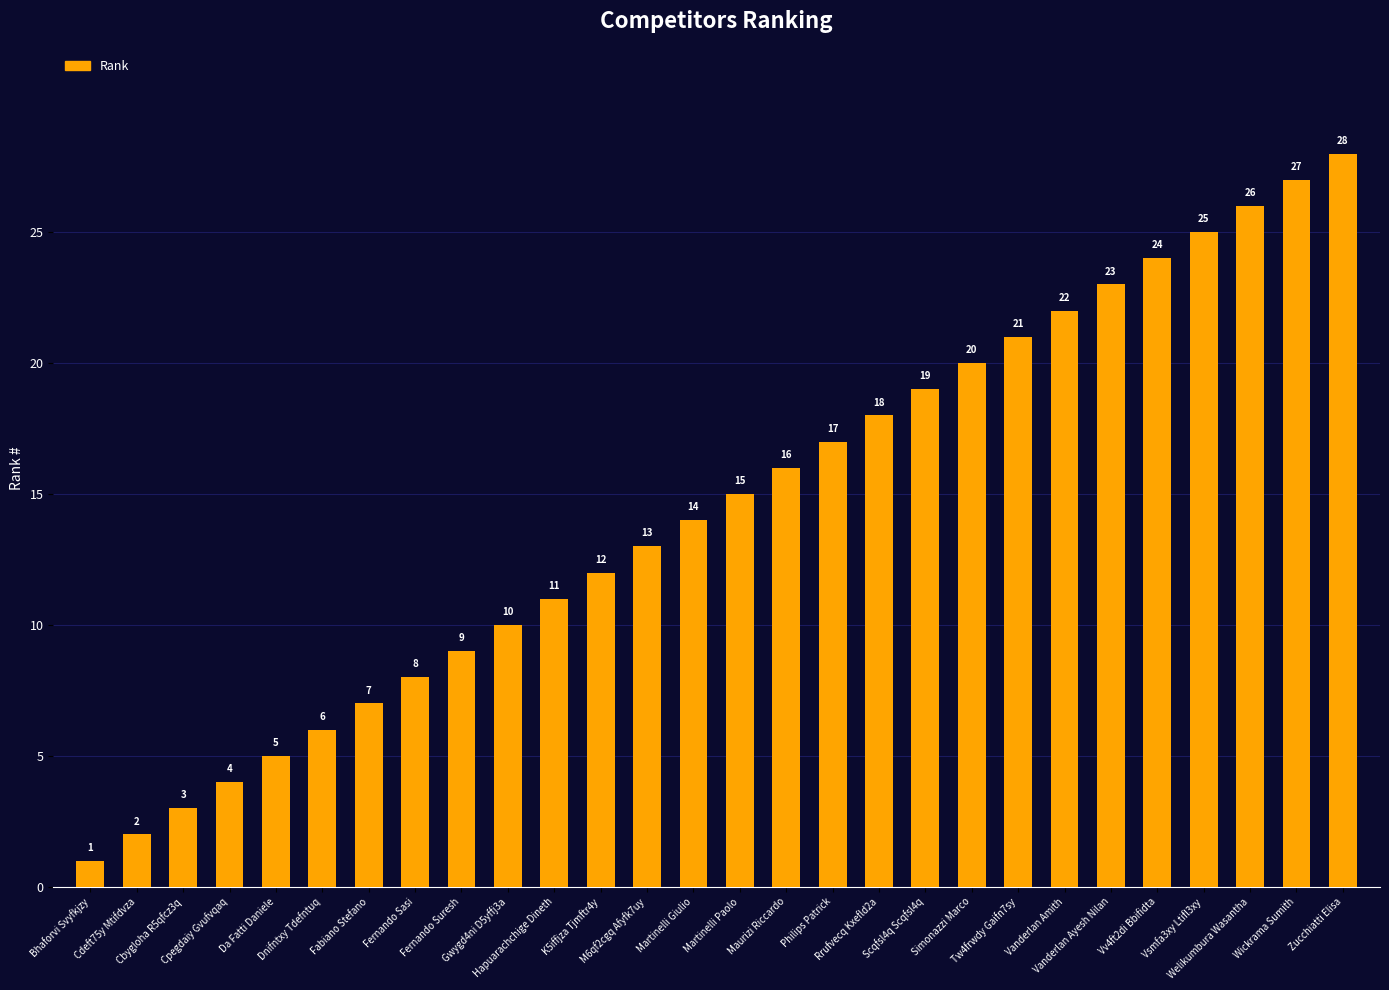

Between Vanderlan Amith and Tw4frwdy Gaifn7sy, which is larger?

Vanderlan Amith